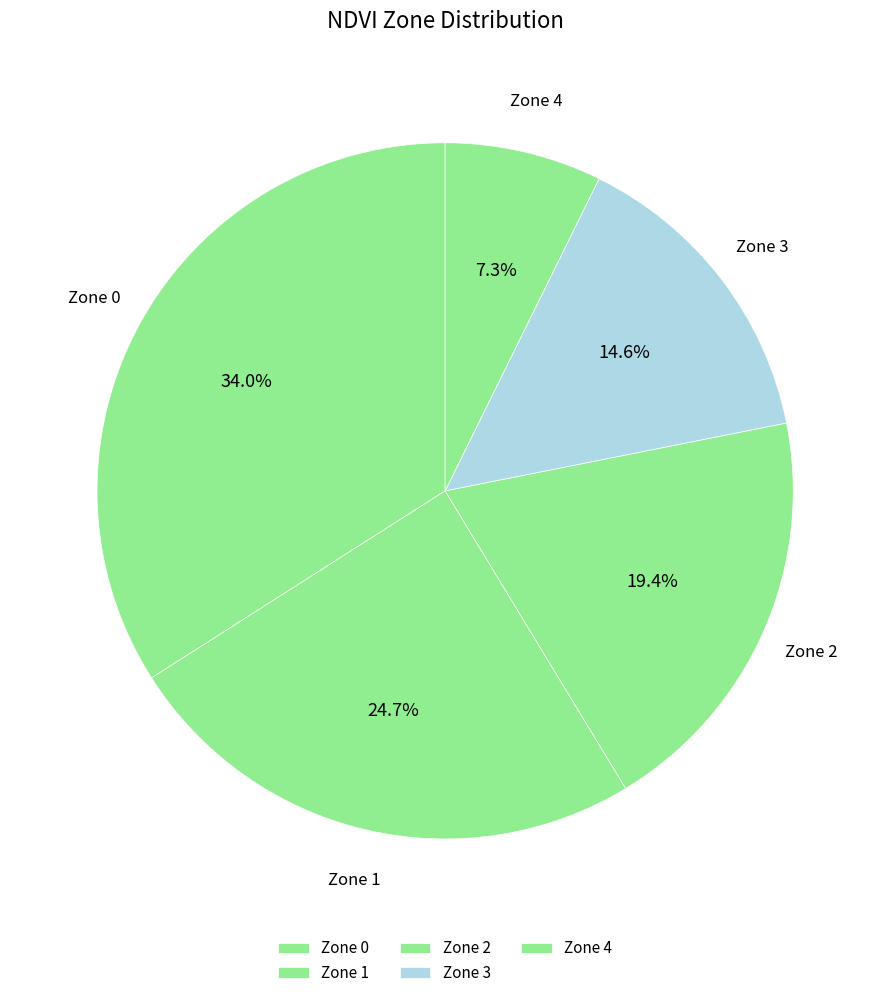

What is the total percentage of Zone 1 and Zone 2?

44.1%